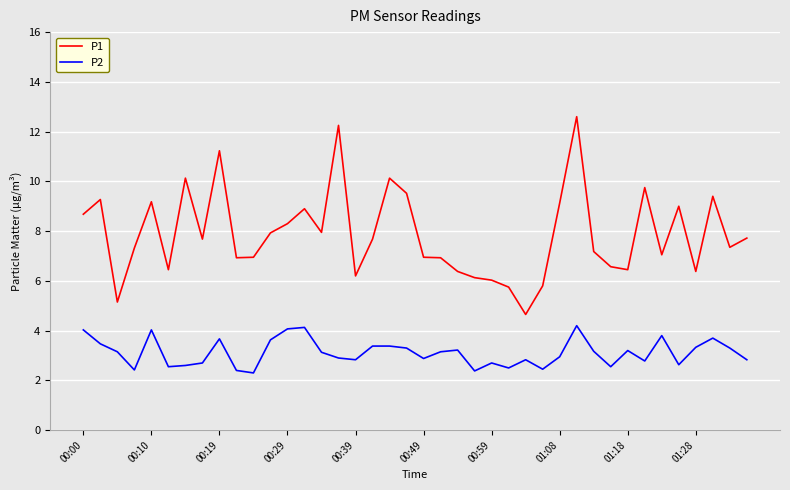

Which series has the widest spread of values?

P1